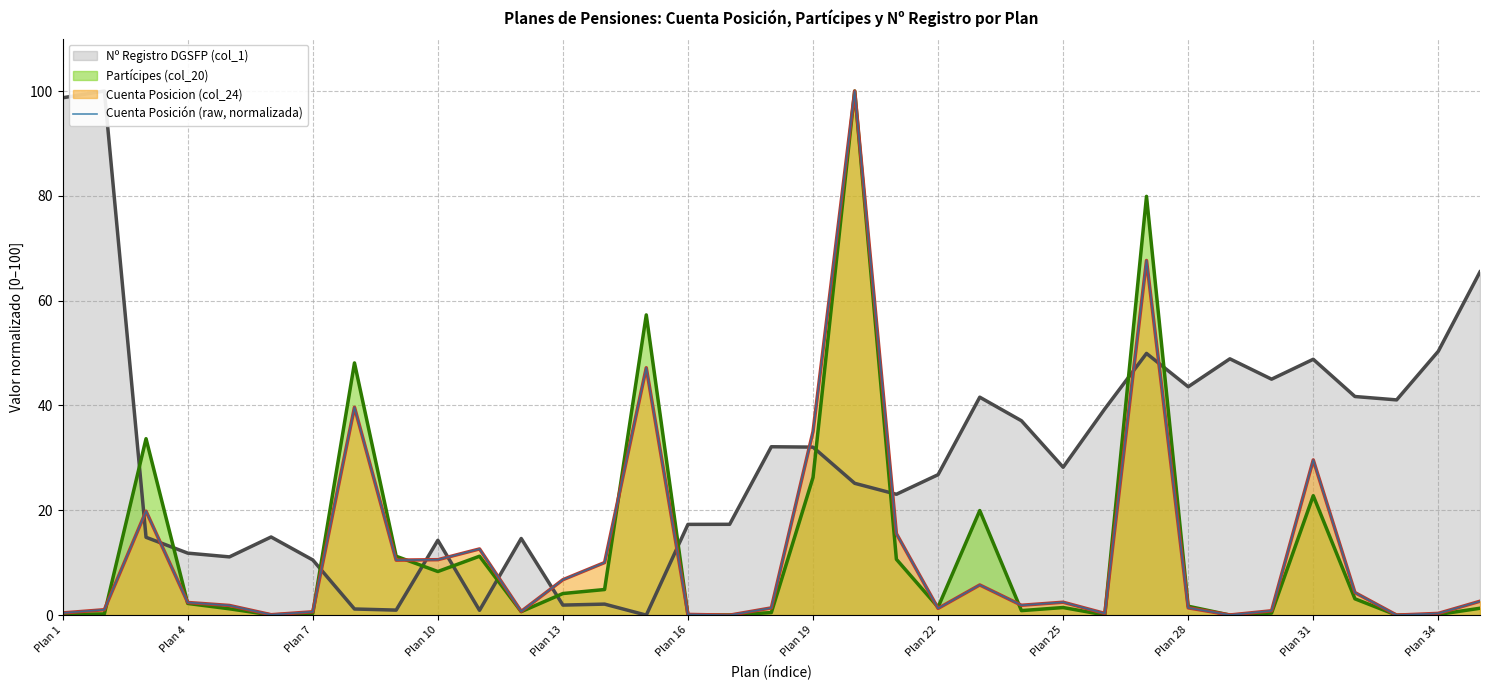

Count the number of categories in the chart.

35